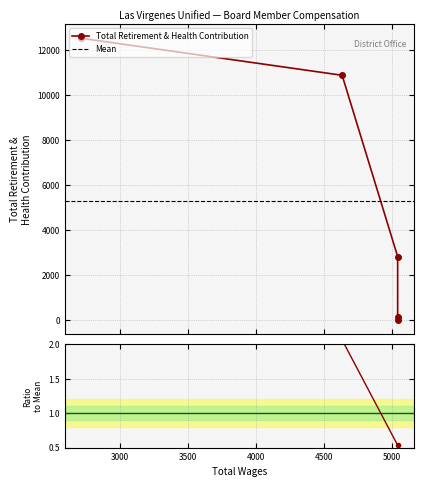

Which label corresponds to the smallest value in the chart?

5040.0